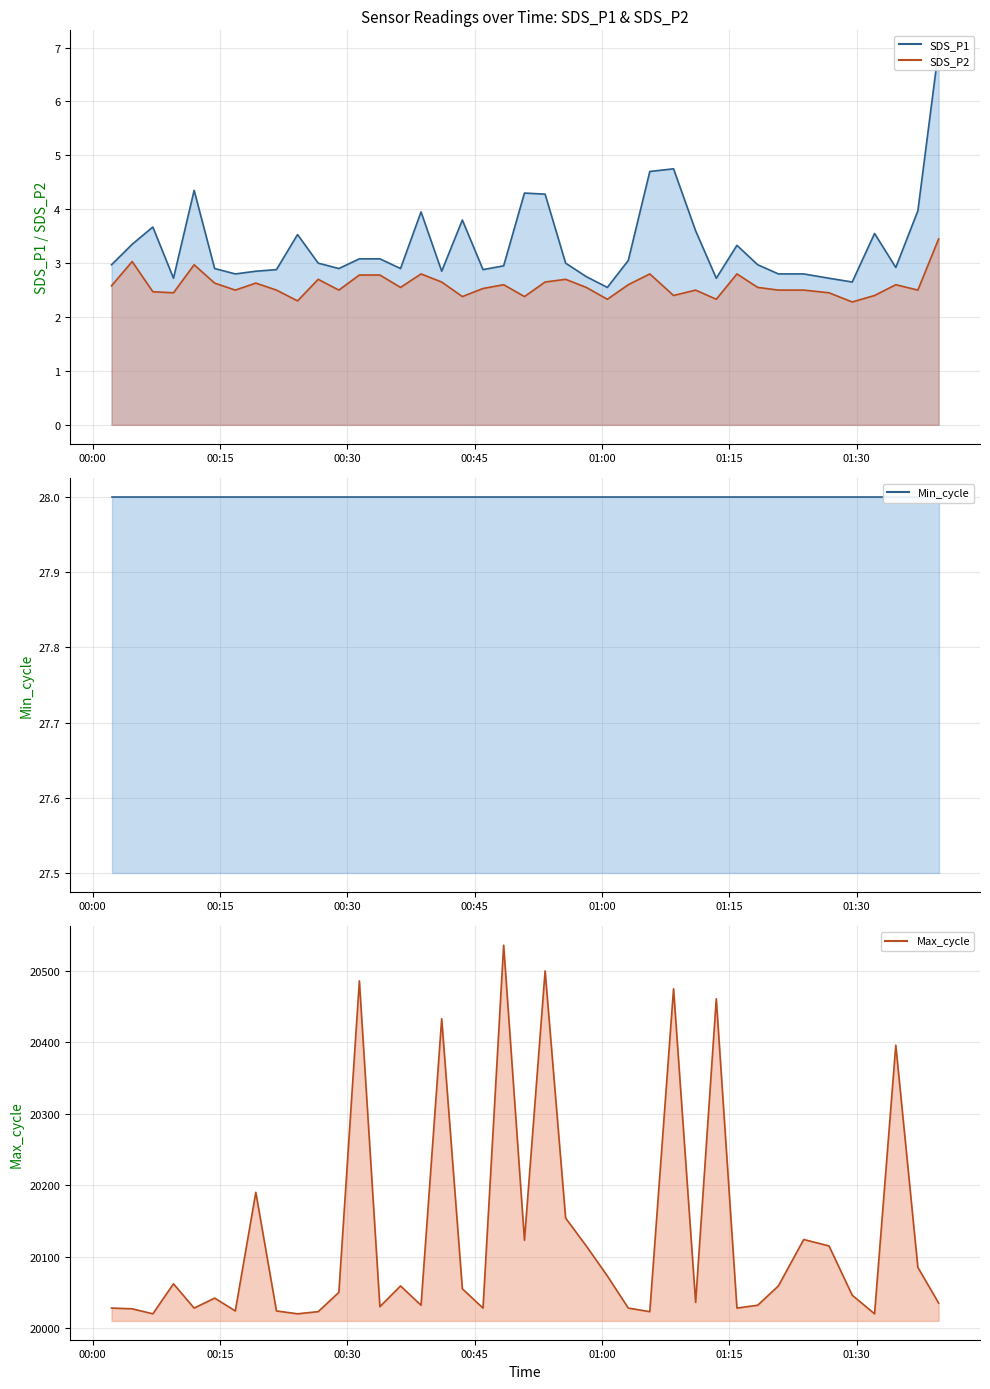

The SDS_P2 series shows 1.4 at 2023/06/12 01:05:38. True or false?

False